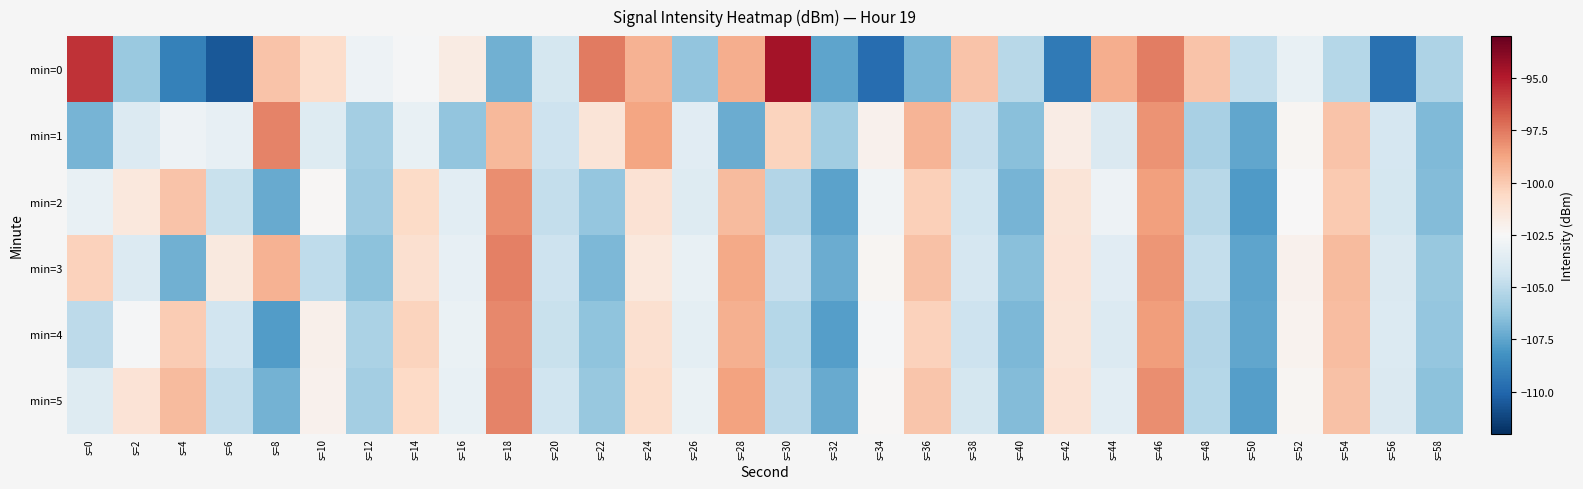

Which series has the widest spread of values?

min=0